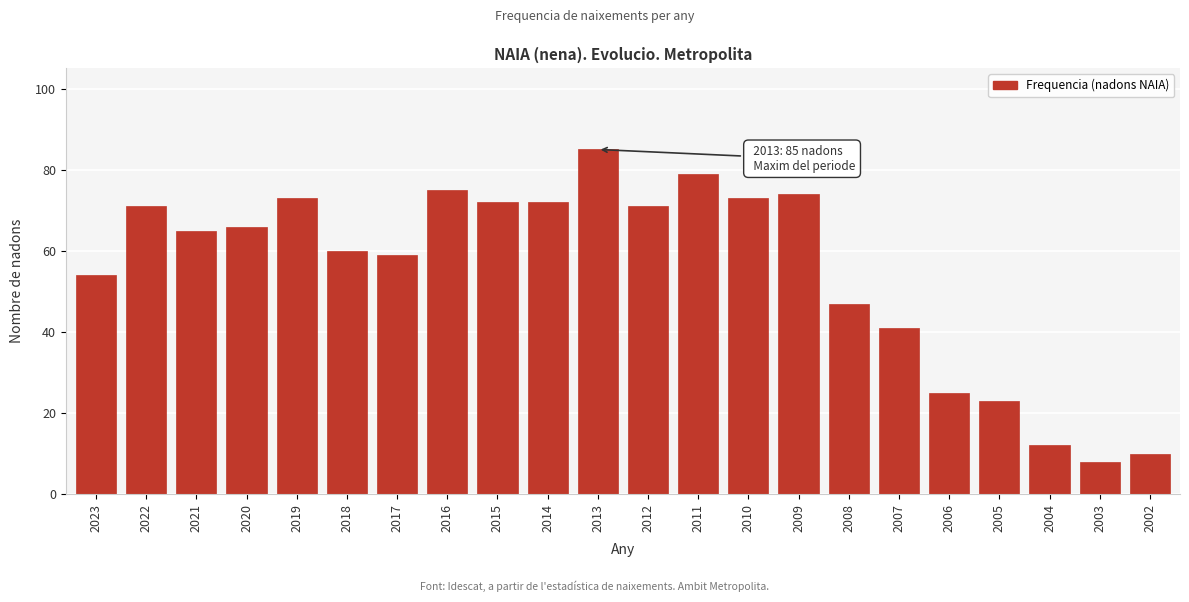

Reading left to right, list all the values displayed in this chart.

54	71	65	66	73	60	59	75	72	72	85	71	79	73	74	47	41	25	23	12	8	10